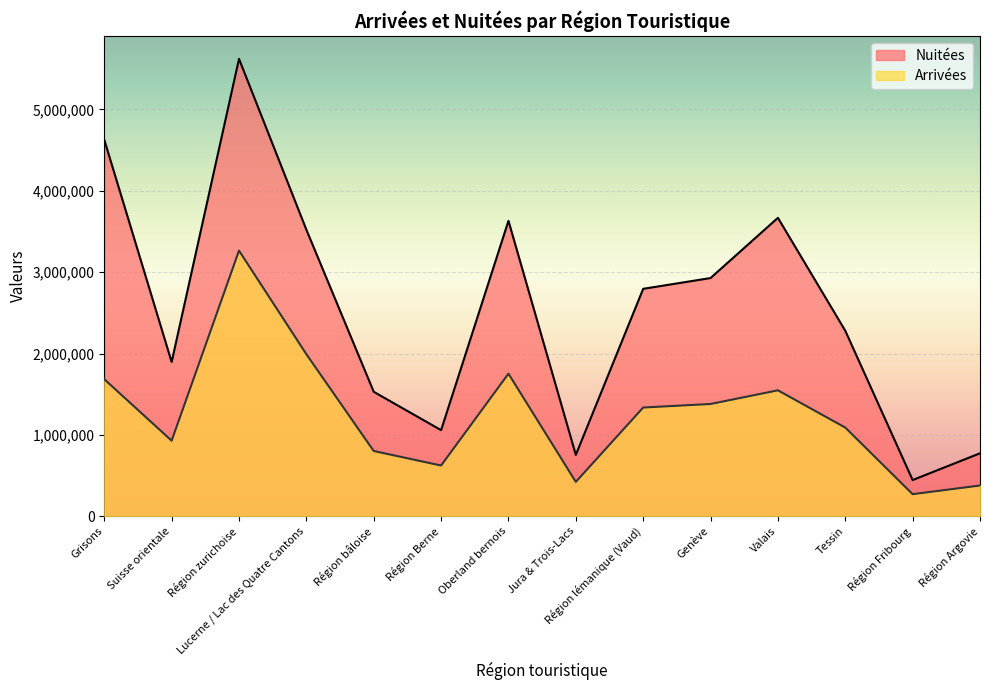

In Arrivées, how many points are higher than both neighbors (excluding endpoints)?

3